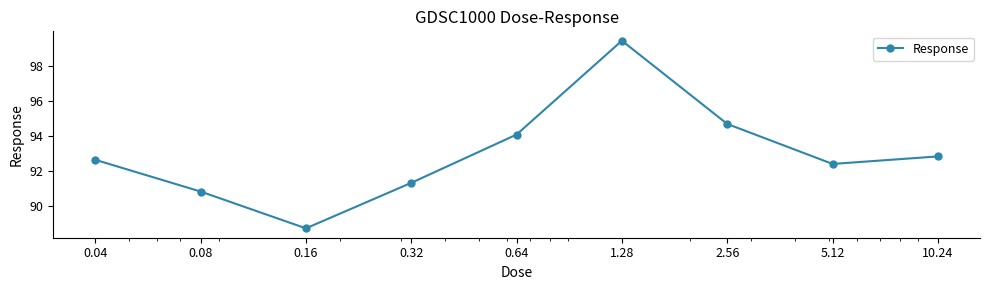

What is the smallest value displayed?

88.7